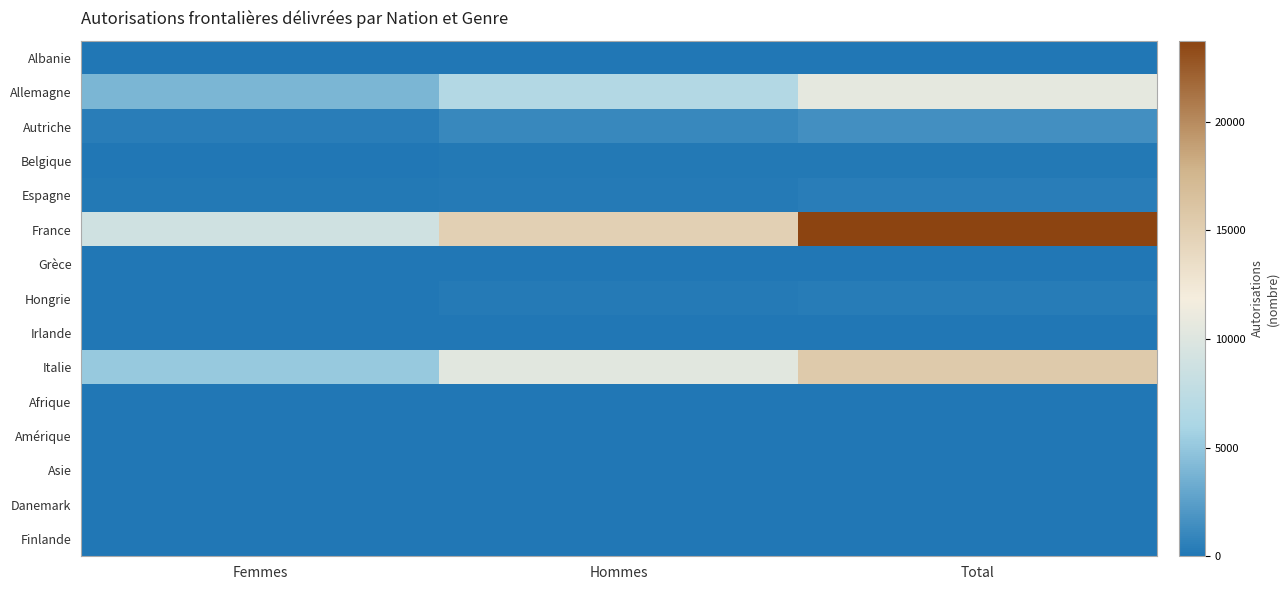

Rank the series by their maximum value, from lowest to highest.

Albanie, Finlande, Danemark, Afrique, Asie, Irlande, Grèce, Amérique, Belgique, Hongrie, Espagne, Autriche, Allemagne, Italie, France